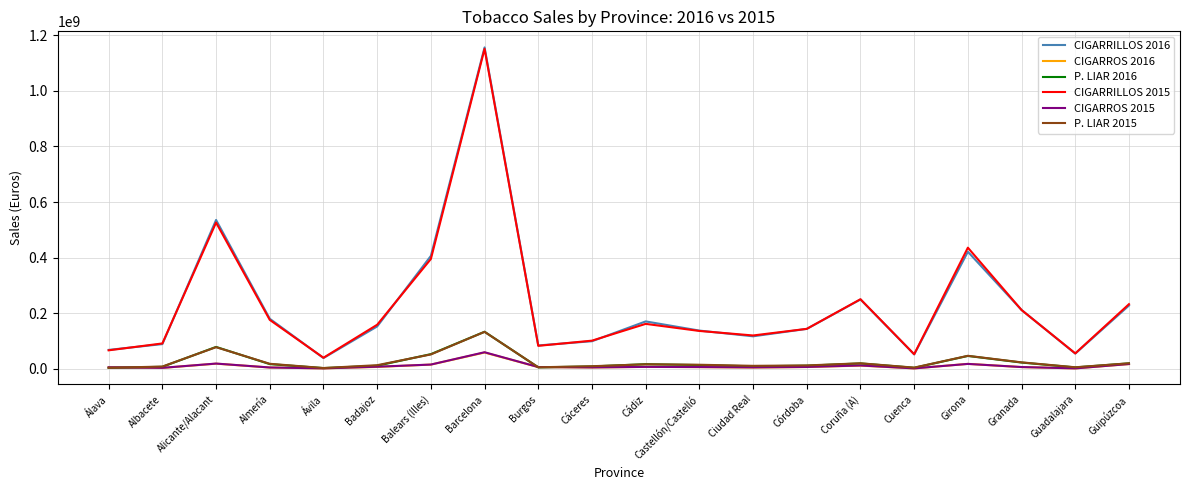

At which category is the sum across all series the highest?

Barcelona